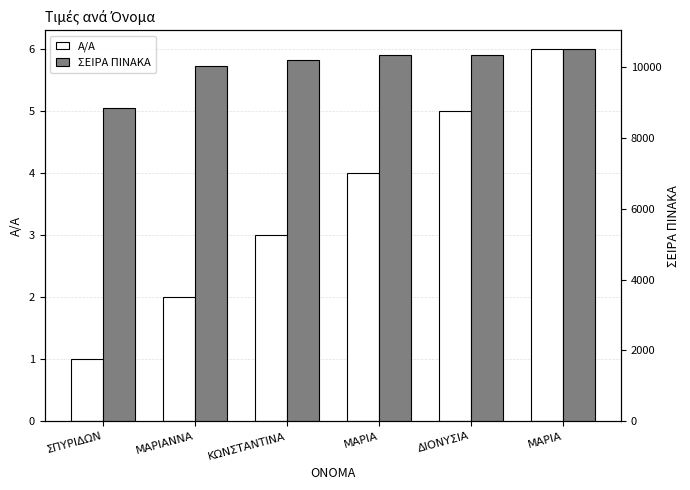

Which series has the widest spread of values?

ΣΕΙΡΑ ΠΙΝΑΚΑ